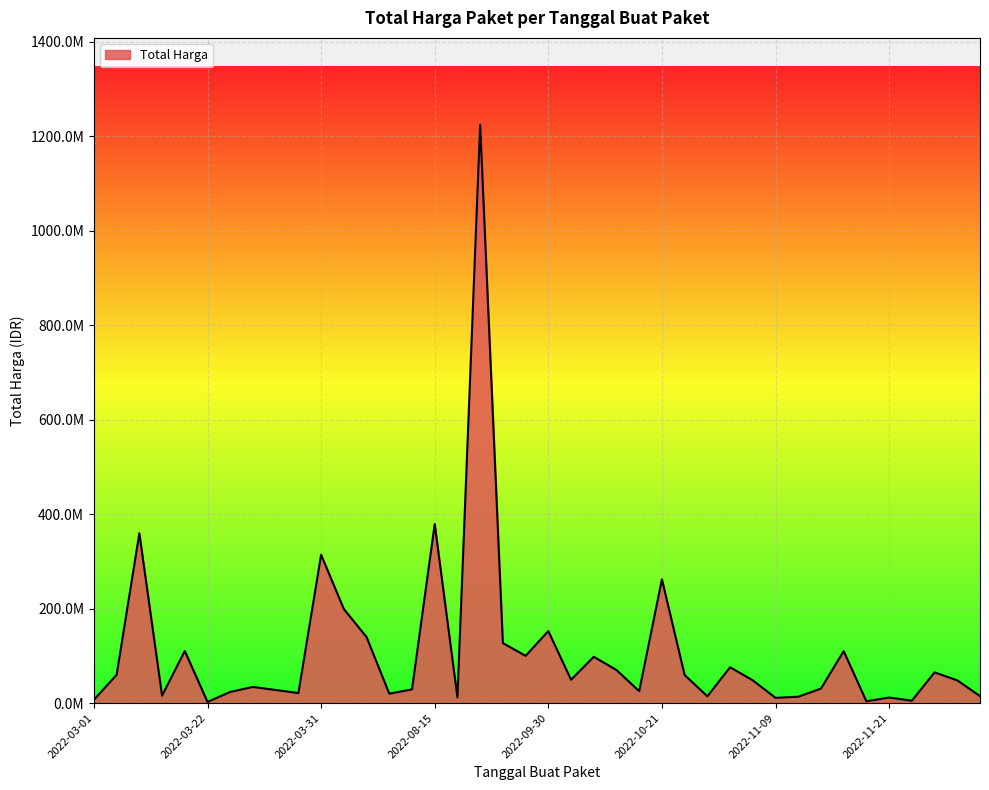

Does the chart display data point markers on the line(s)?

No